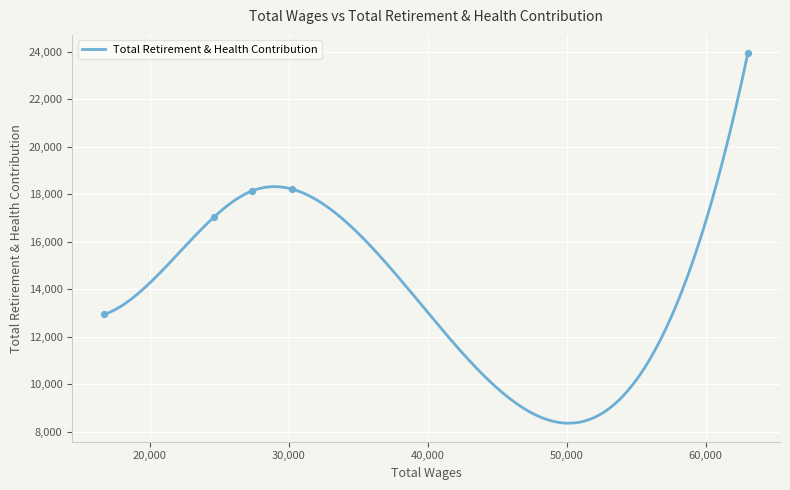

Which has a higher value, 24664.0 or 16754.0?

24664.0